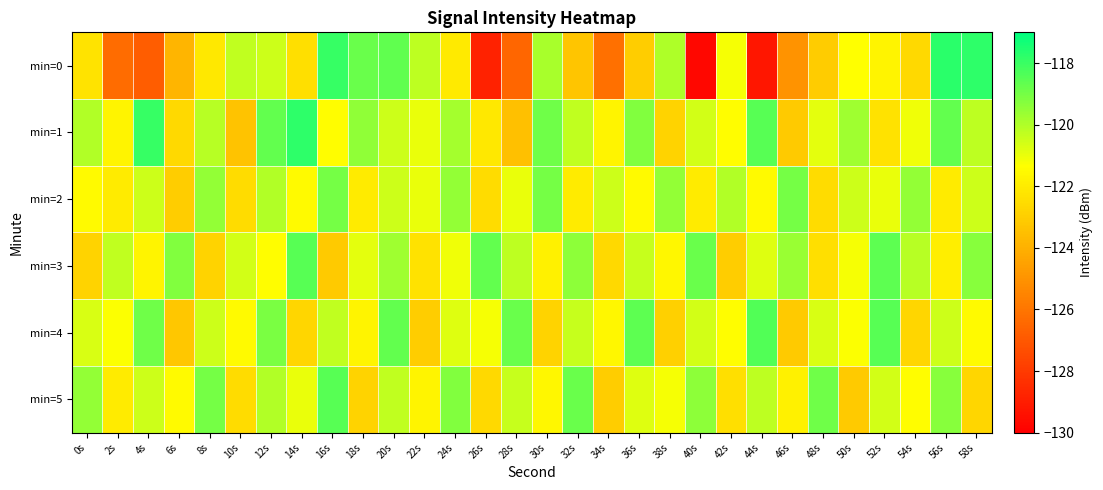

At 2s, list the series in order from largest to smallest.

min=3, min=4, min=1, min=2, min=5, min=0